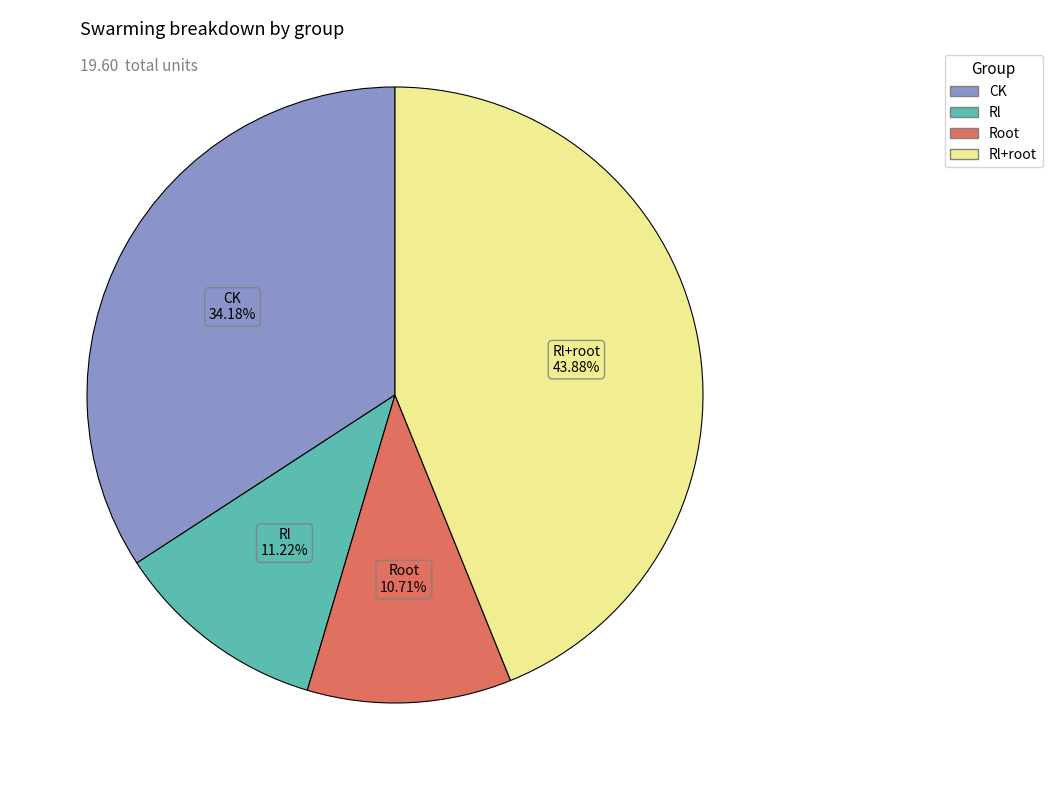

How many slices are in this pie chart?

4